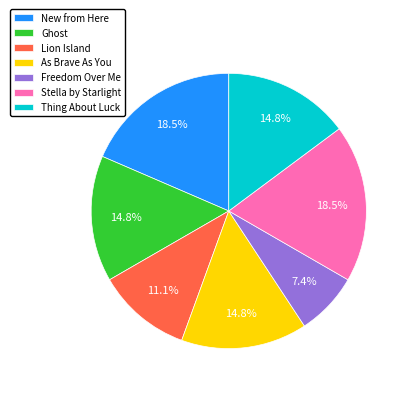

Between Freedom Over Me and Ghost, which is larger?

Ghost